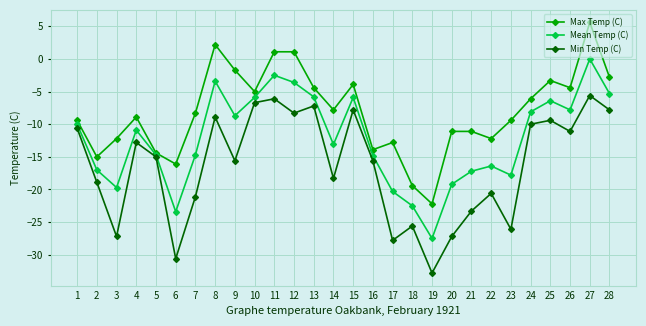

What is the maximum value shown in the chart?

5.6